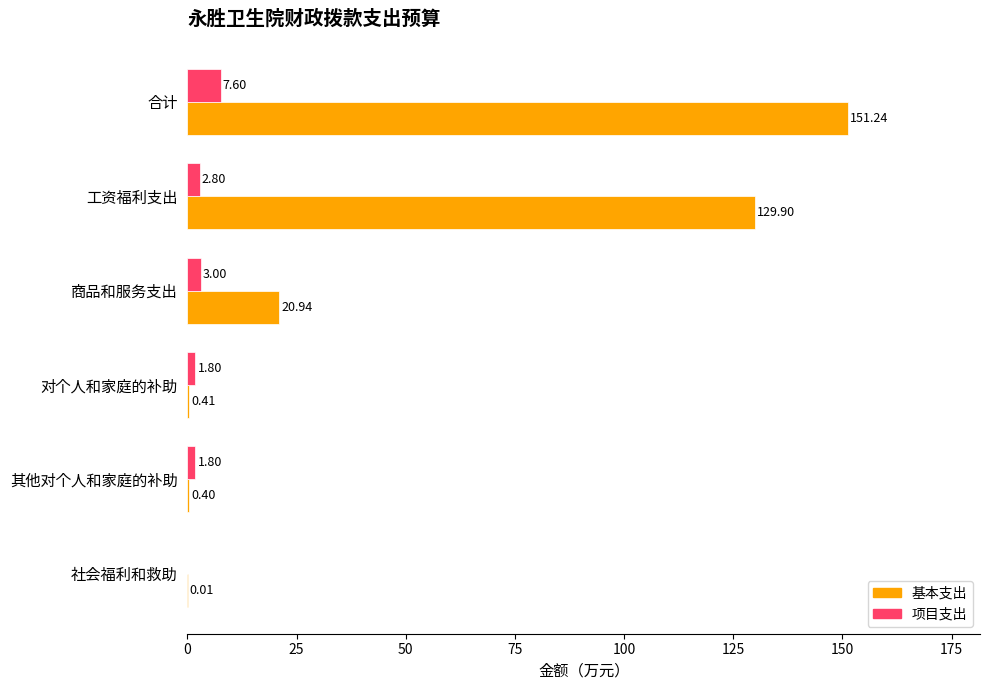

At which category does the chart reach its peak across all series?

合计